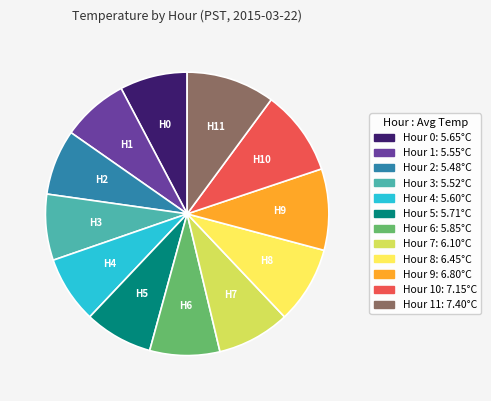

Count the number of slices in the pie.

12